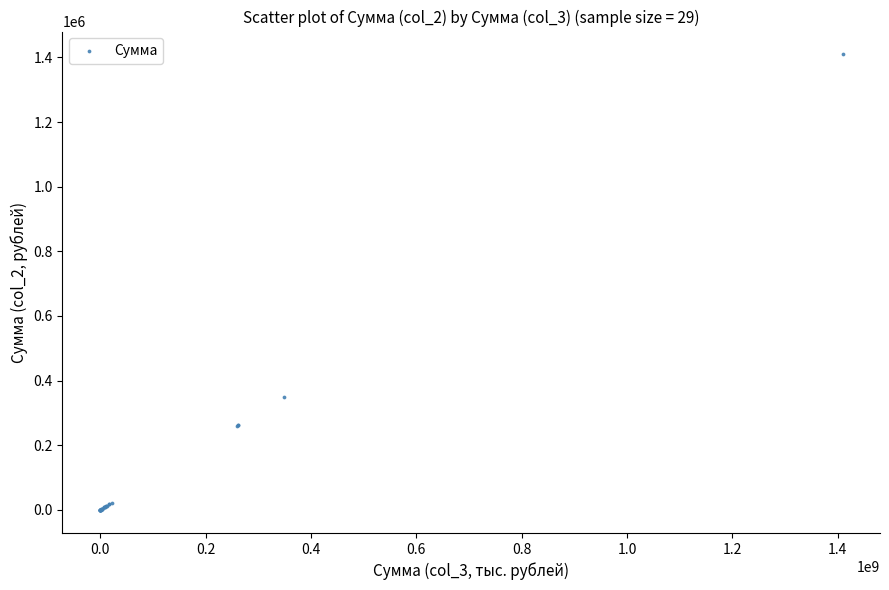

What Y value in the scatter plot is closest to 704146?

348310.1